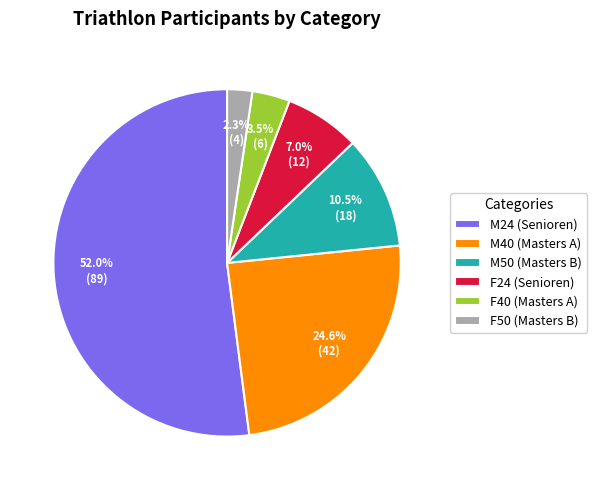

Count the number of slices in the pie.

6